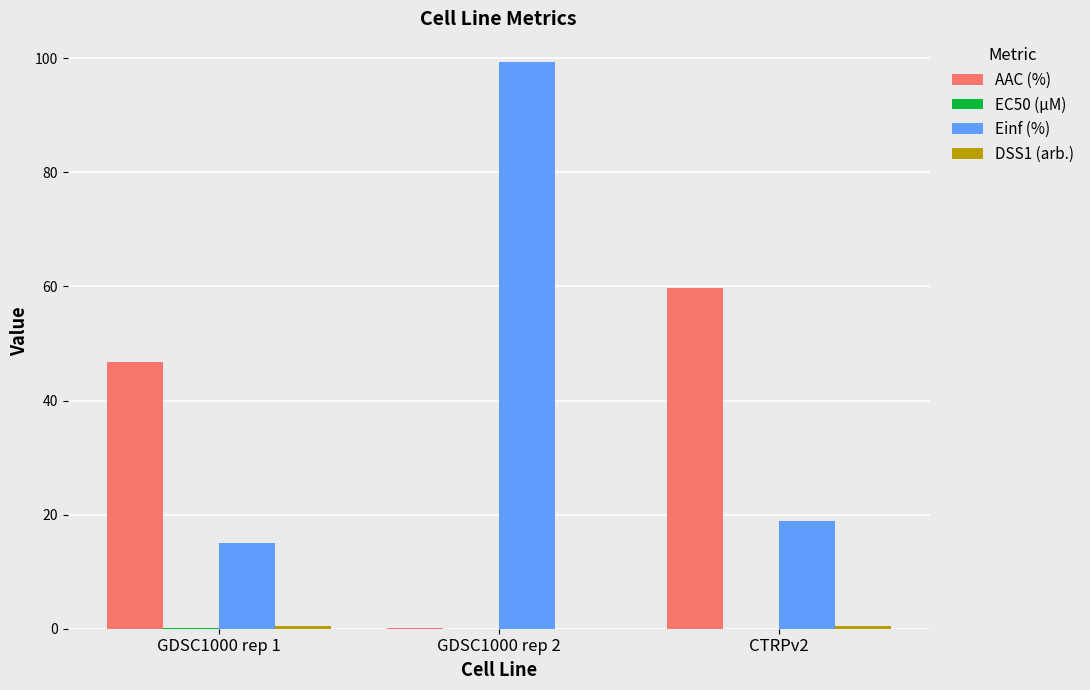

Which series changed the most between GDSC1000 rep 1 and CTRPv2?

AAC (%)